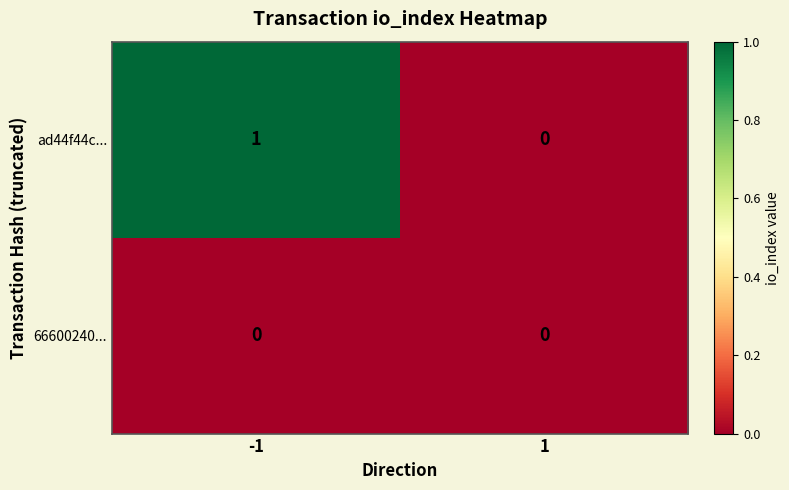

List the series in order of their overall mean, highest first.

ad44f44c..., 66600240...